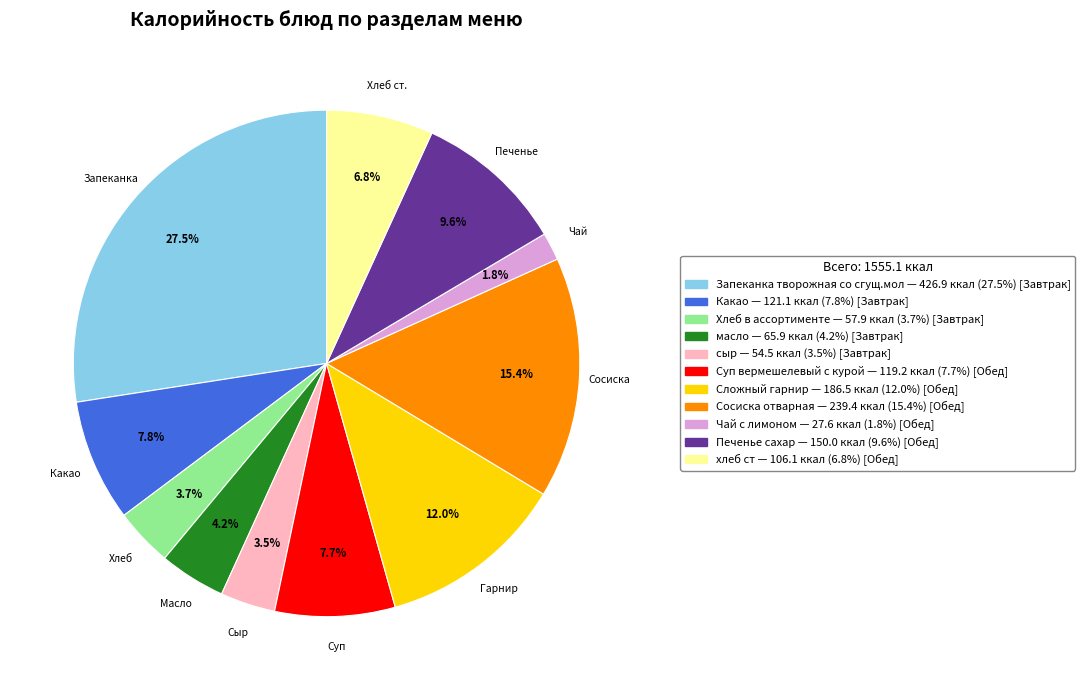

Count the number of slices in the pie.

11